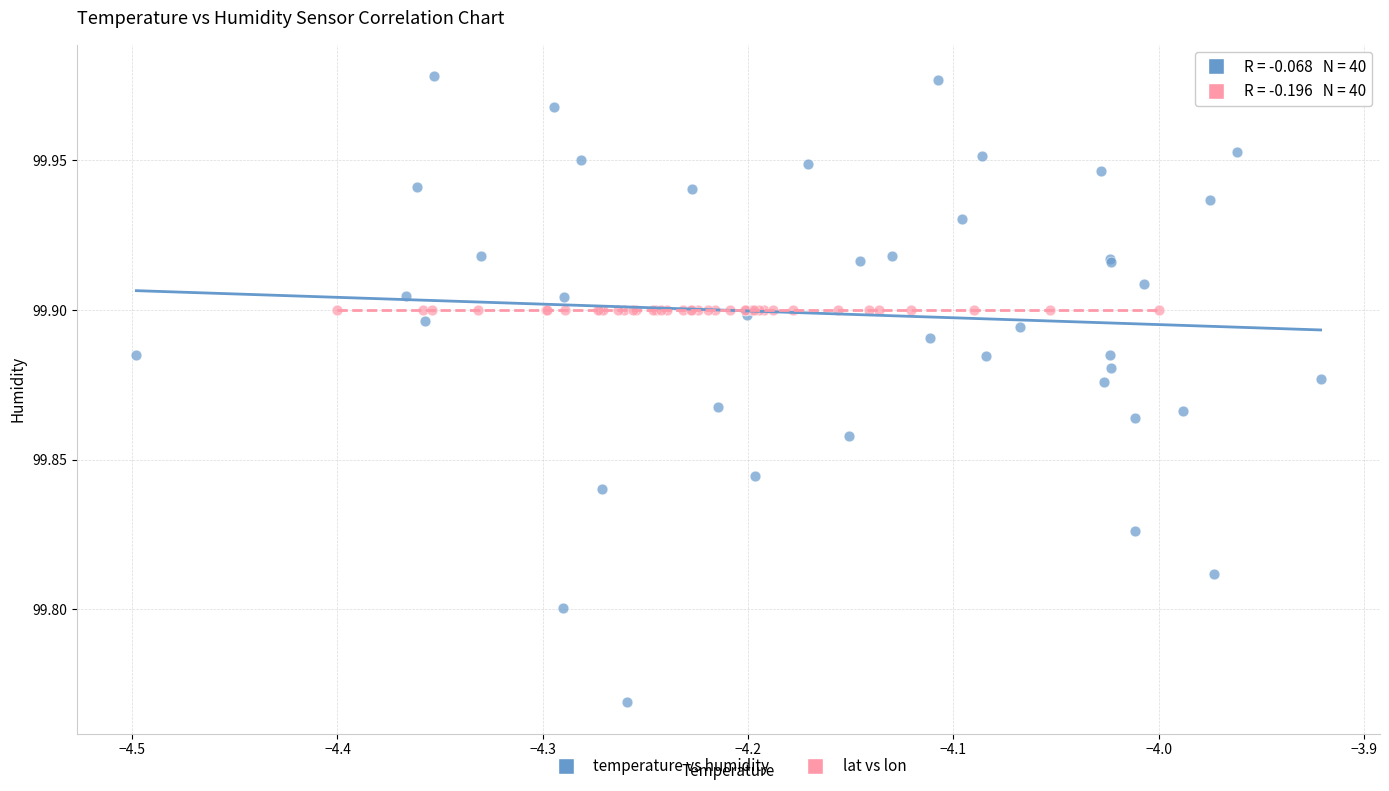

Which series contains the lowest Y value?

temperature vs humidity